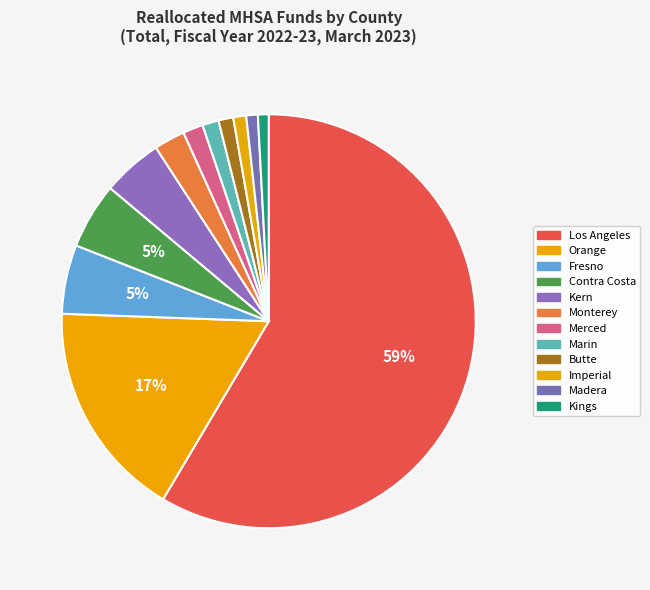

To the nearest percent, what percentage of the pie is Butte?

1%